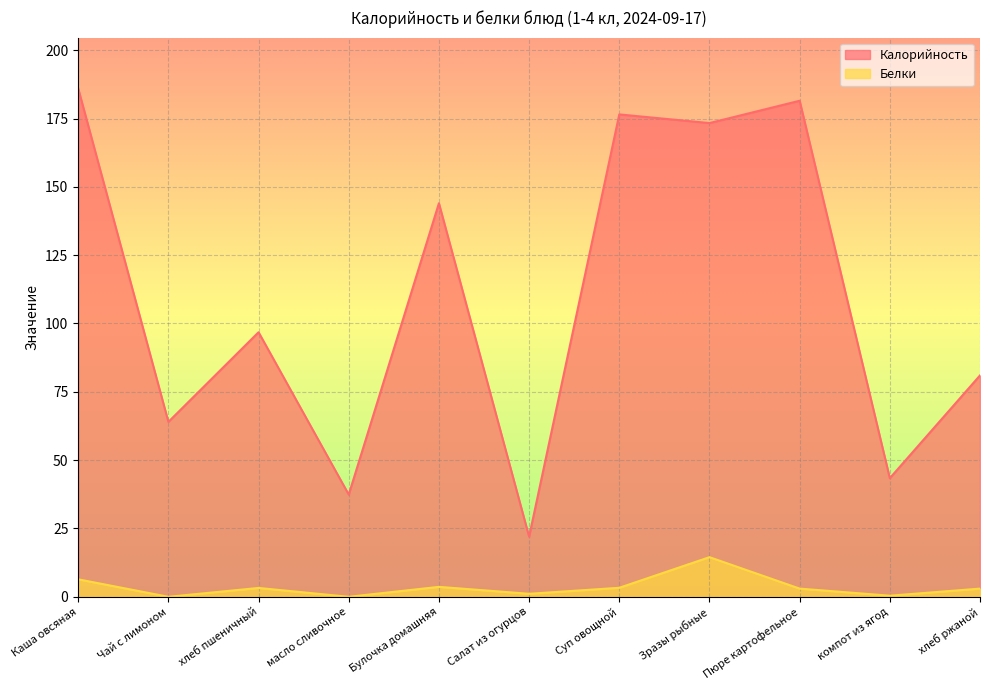

How many values in the Белки series exceed 3?

5